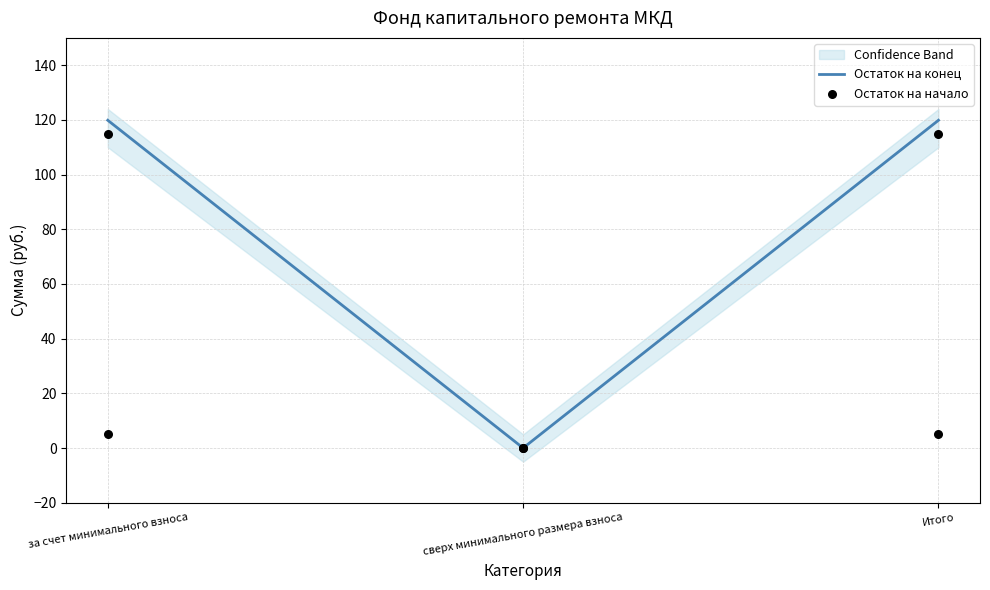

What are all the series names shown in the legend?

Остаток на конец, Остаток на начало